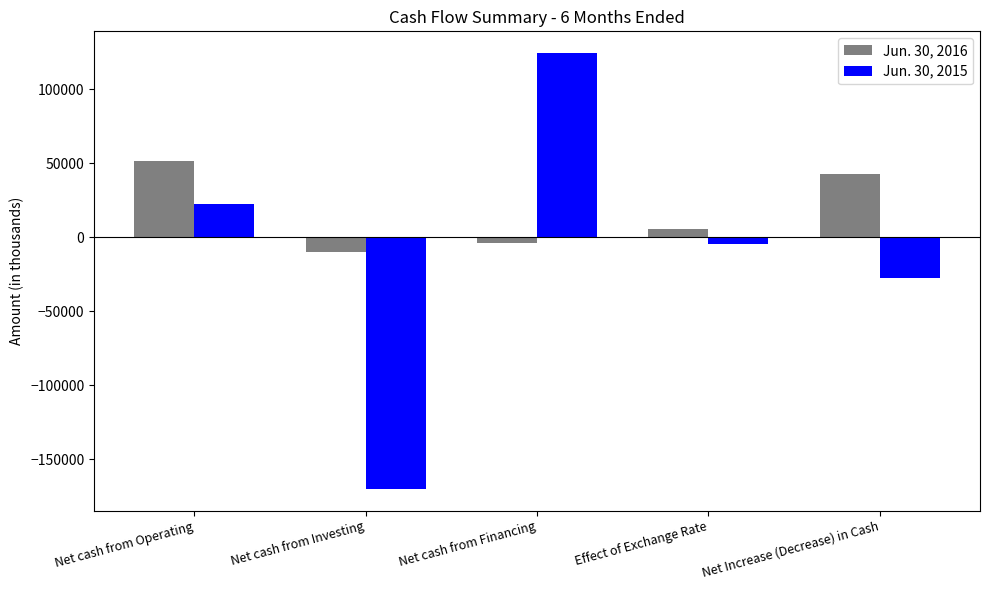

List the series in order of their overall mean, highest first.

Jun. 30, 2016, Jun. 30, 2015